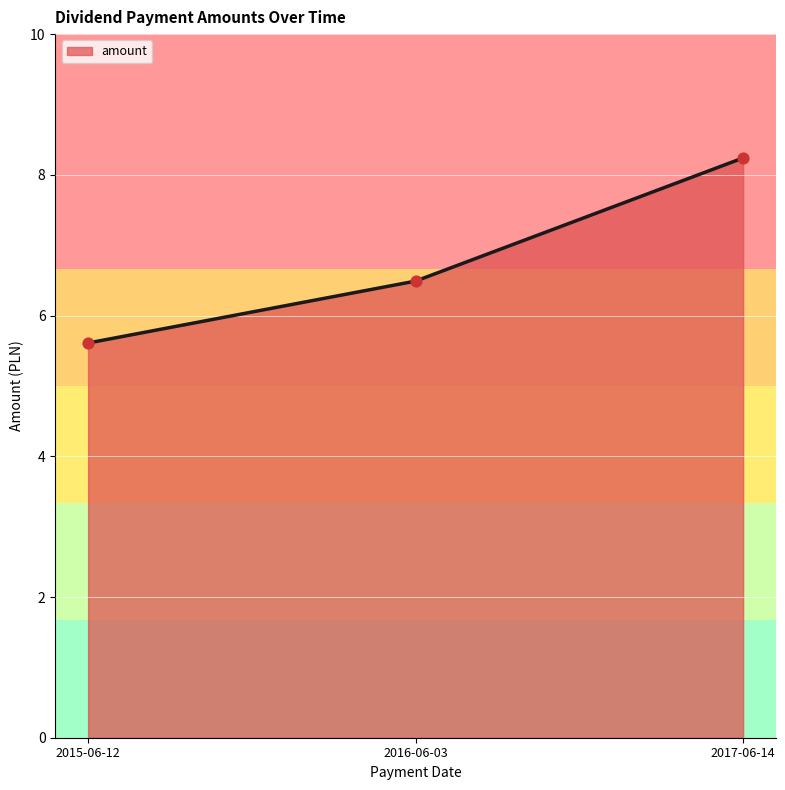

What is the change in value from 2015-06-12 to 2017-06-14?

+2.6